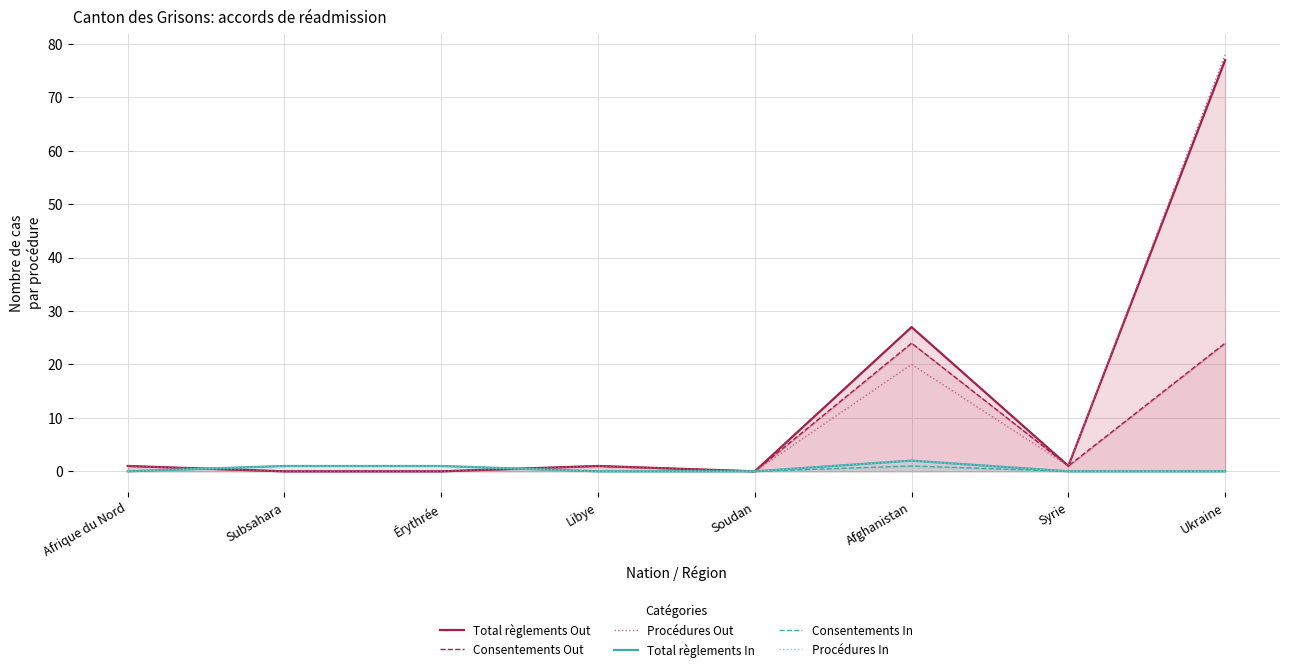

True or false: Procédures Out and Consentements Out cross at least once.

False